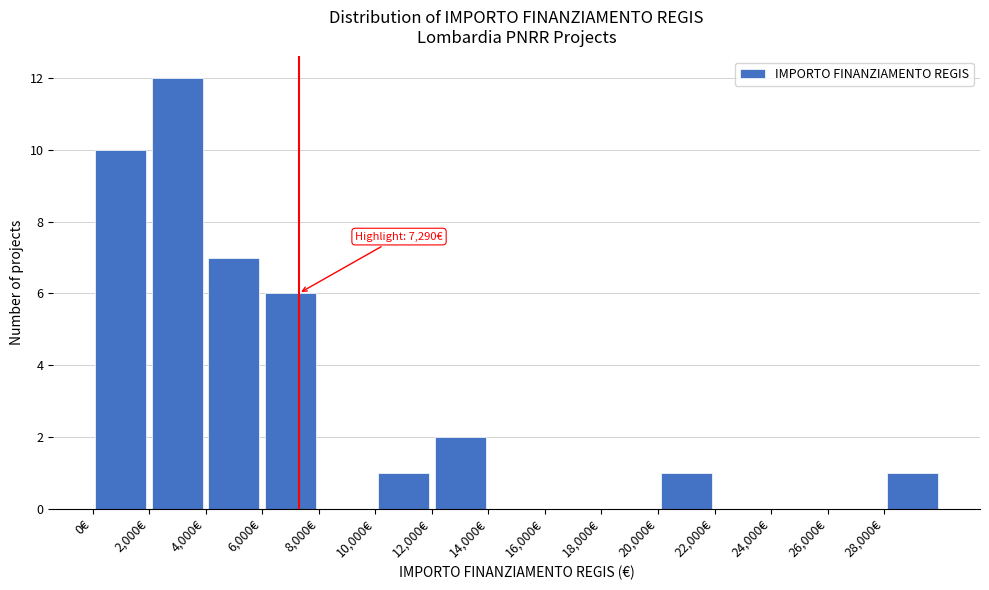

Over which range of the x-axis is the bar tallest?

2000 to 4000